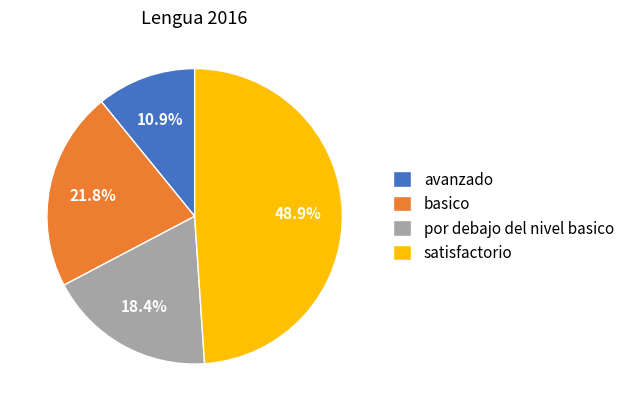

To the nearest percent, what is the difference between the satisfactorio and por debajo del nivel basico slice percentages?

31%